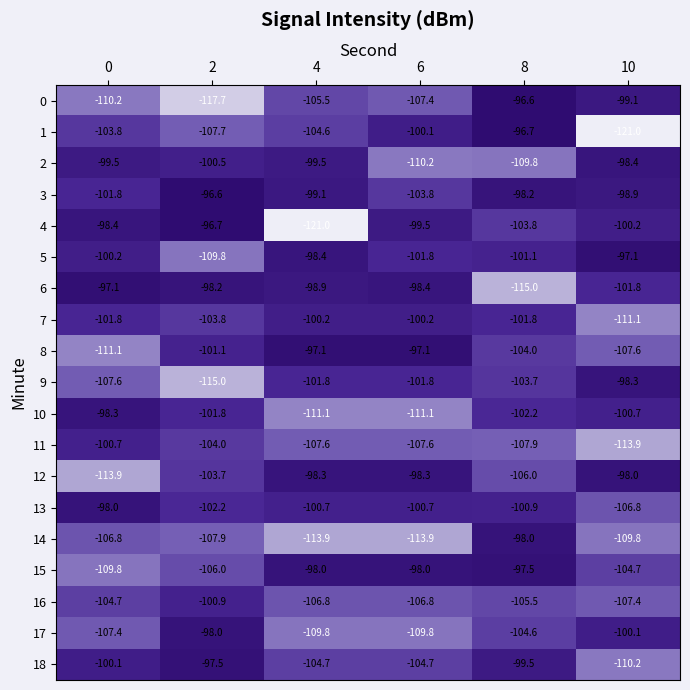

At which category is the sum across all series the highest?

8